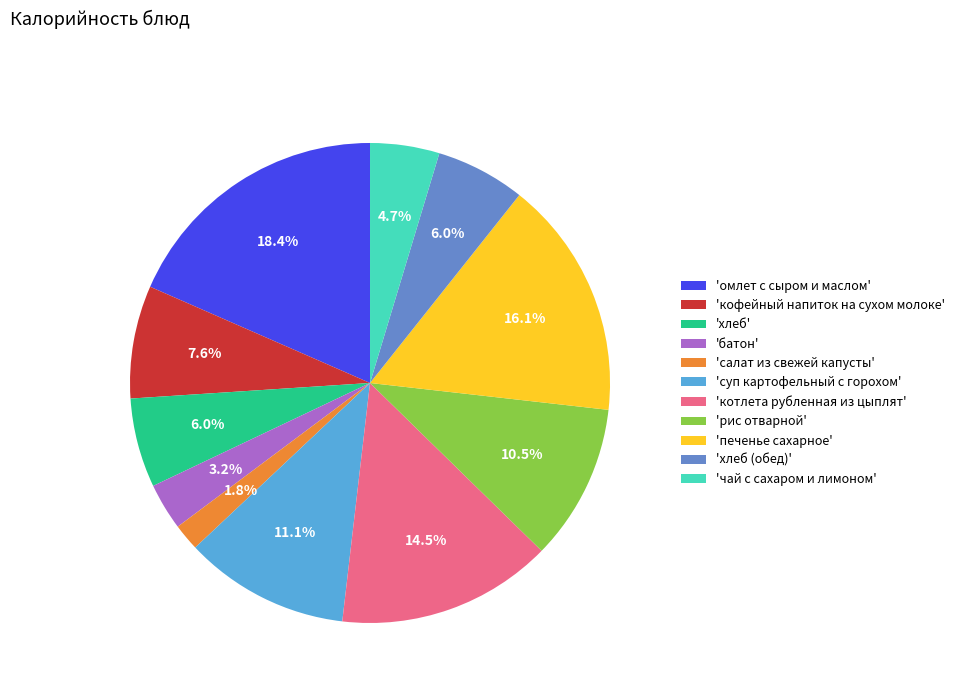

Does 'котлета рубленная из цыплят' account for over 50% of the chart?

No